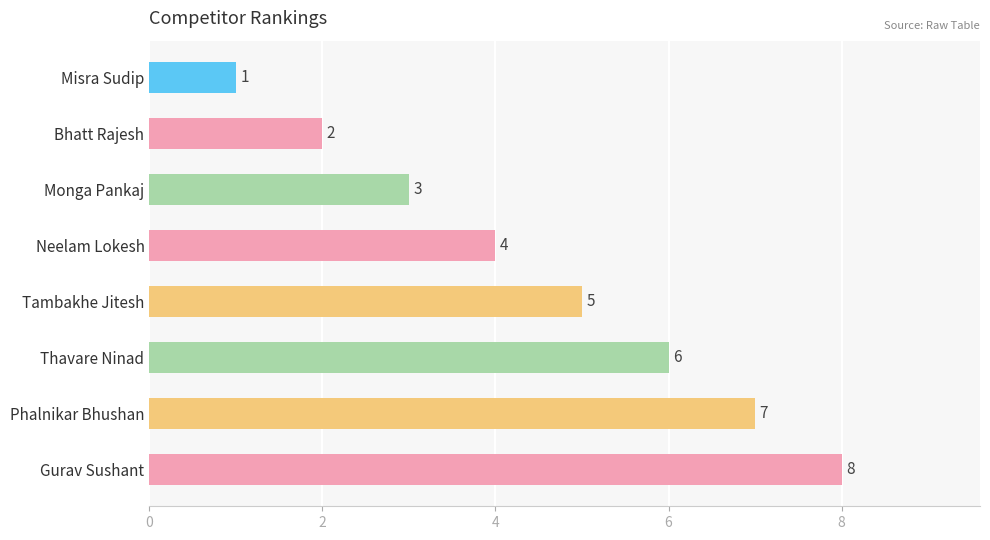

What is the change in value from Monga Pankaj to Gurav Sushant?

+5